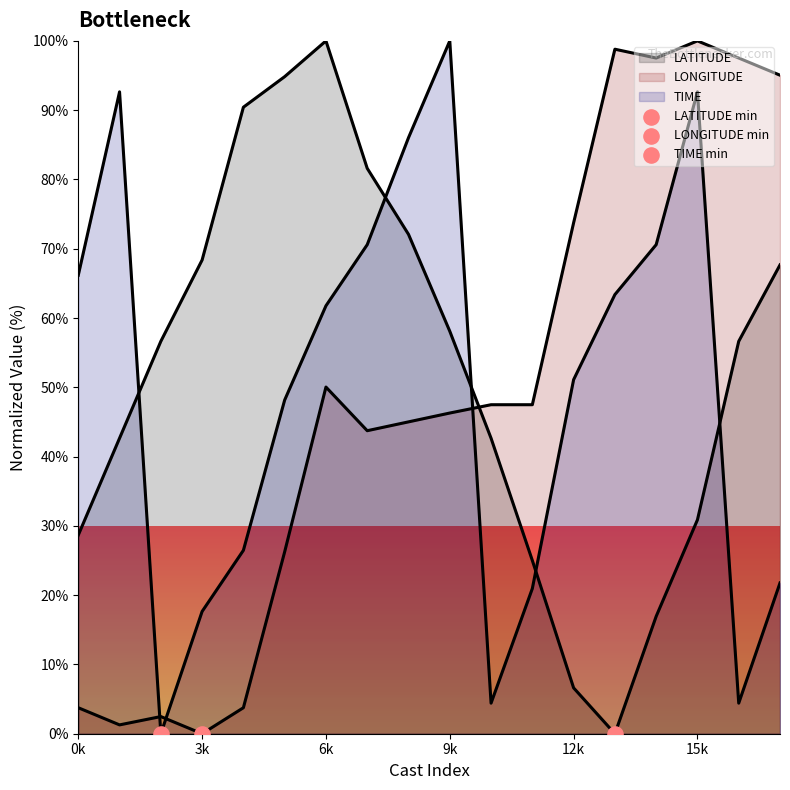

Which series reaches the minimum Y coordinate?

LATITUDE